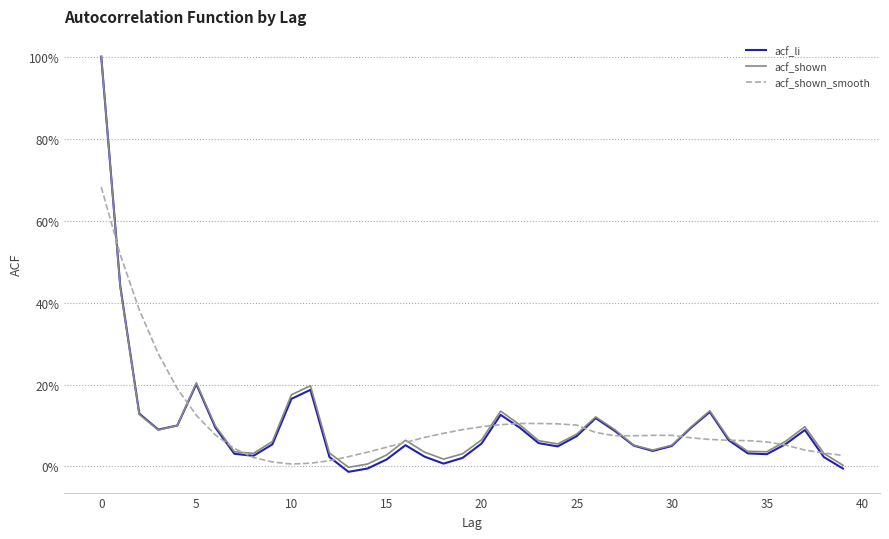

How many intersections are there between acf_shown and acf_shown_smooth?

15